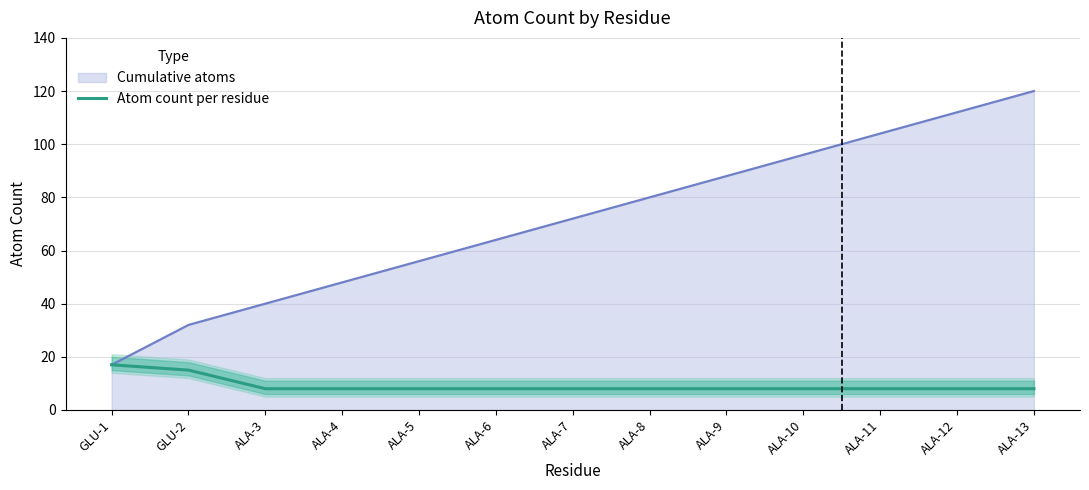

The chart shows a value of 2 at ALA-13. True or false?

False